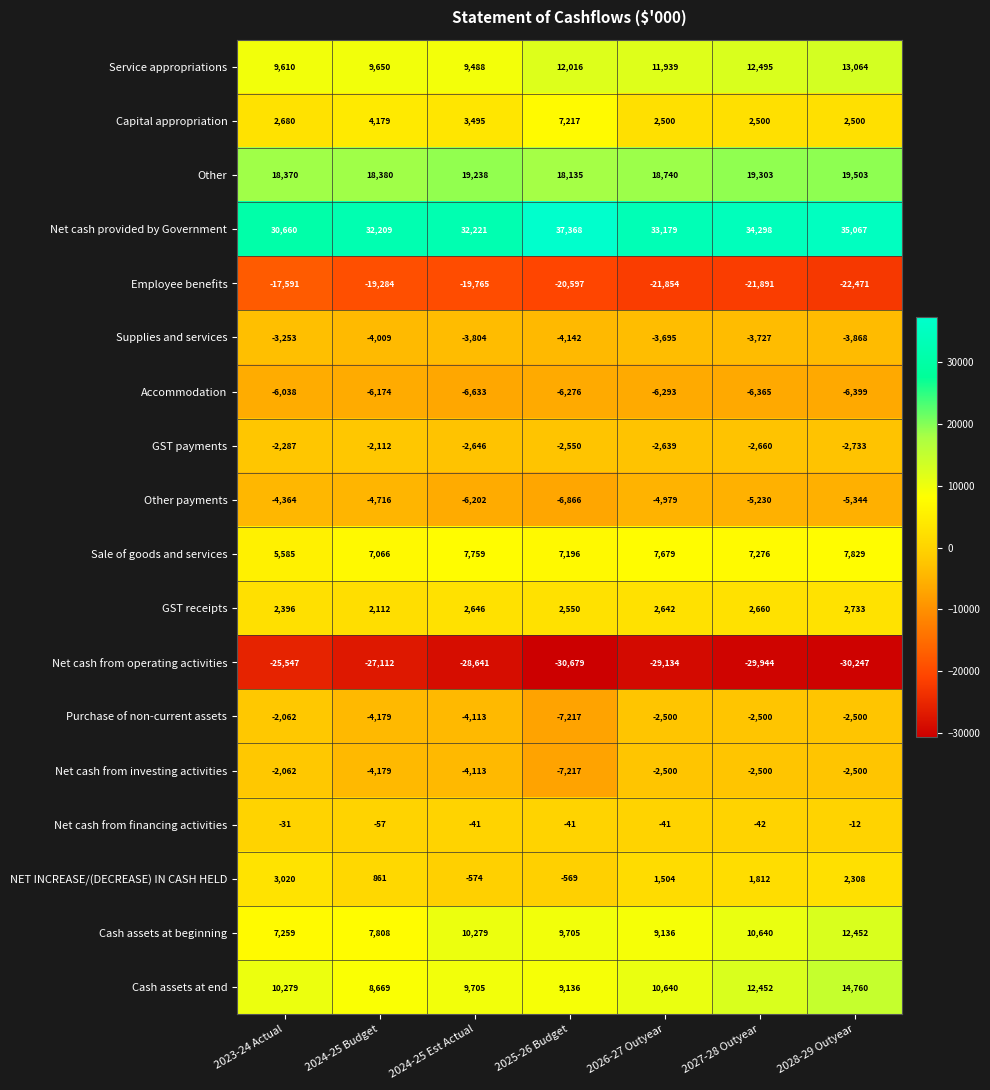

Which series has the largest total across all categories?

Net cash provided by Government